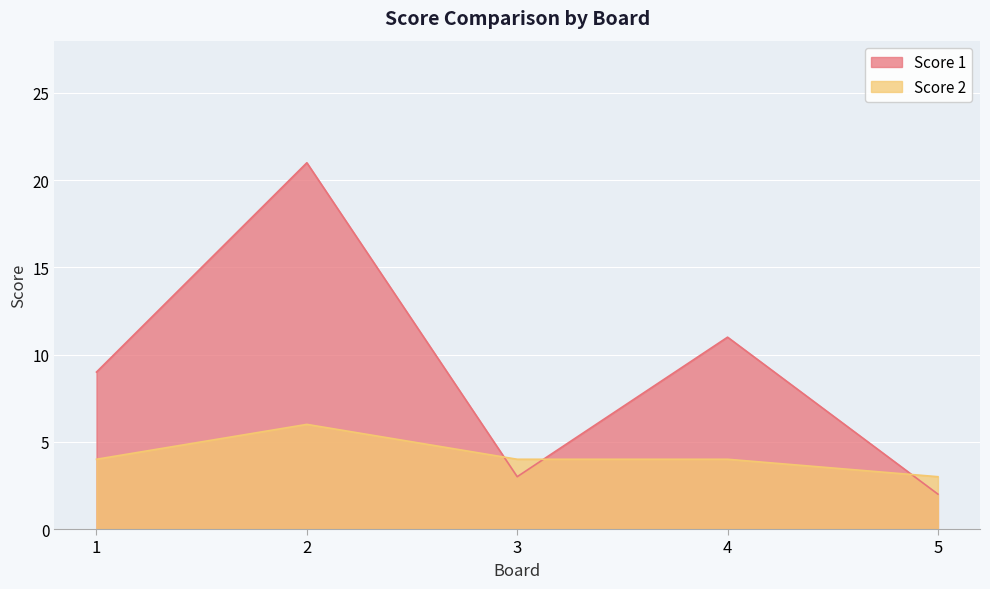

What is the value of the Score 1 point at the 5th from the left?

2